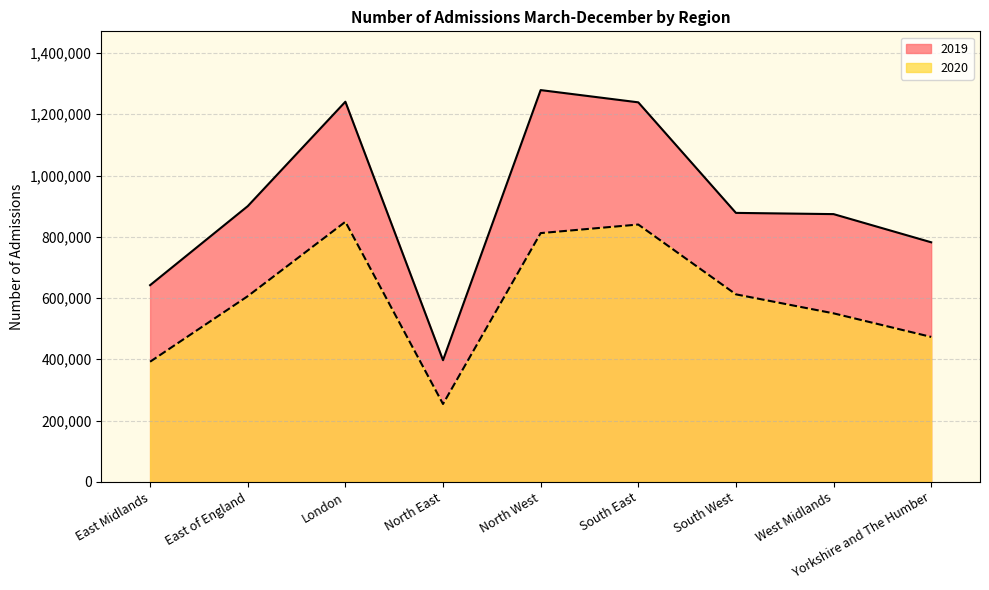

Count the number of data series in this chart.

2